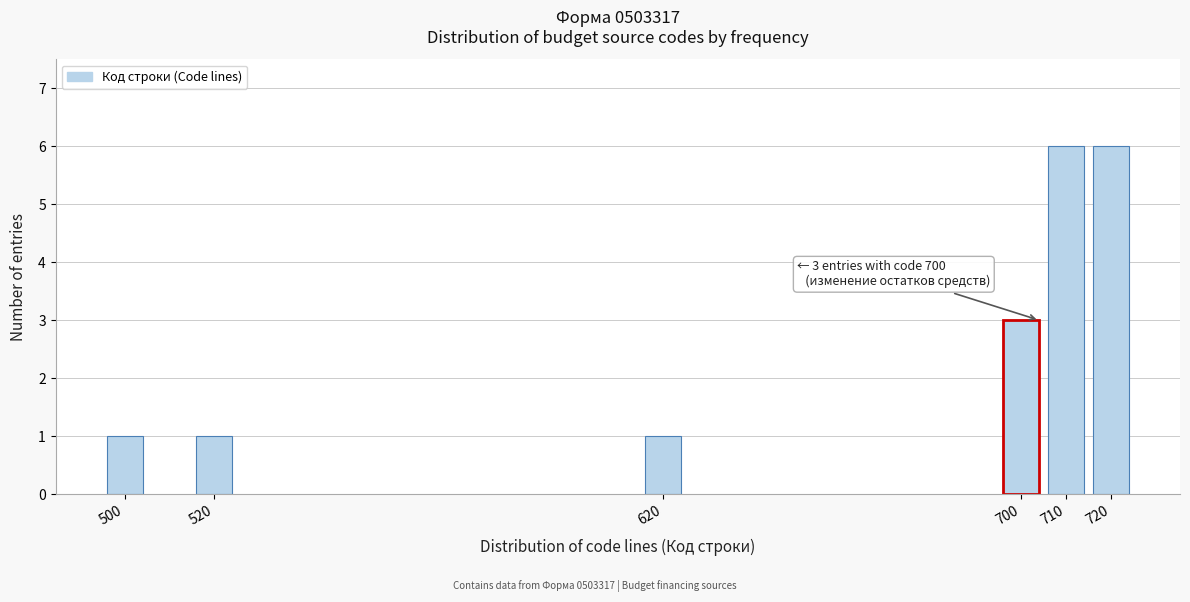

Reading right to left, transcribe all the data shown in this chart.

720=6	710=6	700=3	620=1	520=1	500=1